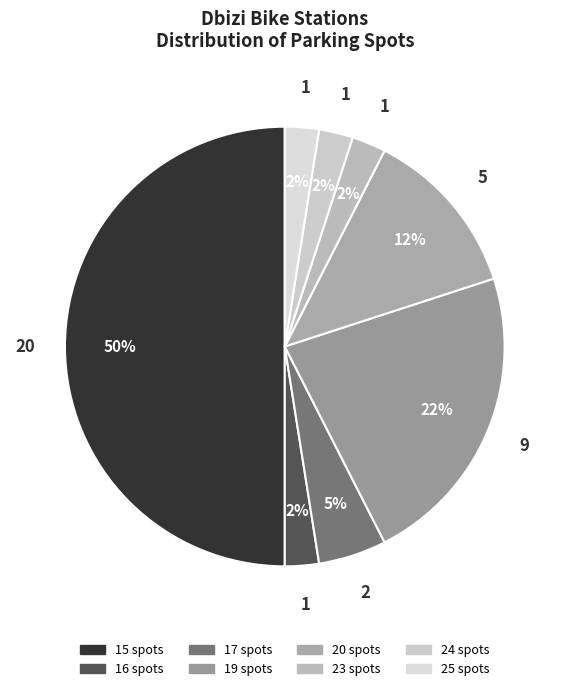

How many slices are in this pie chart?

8